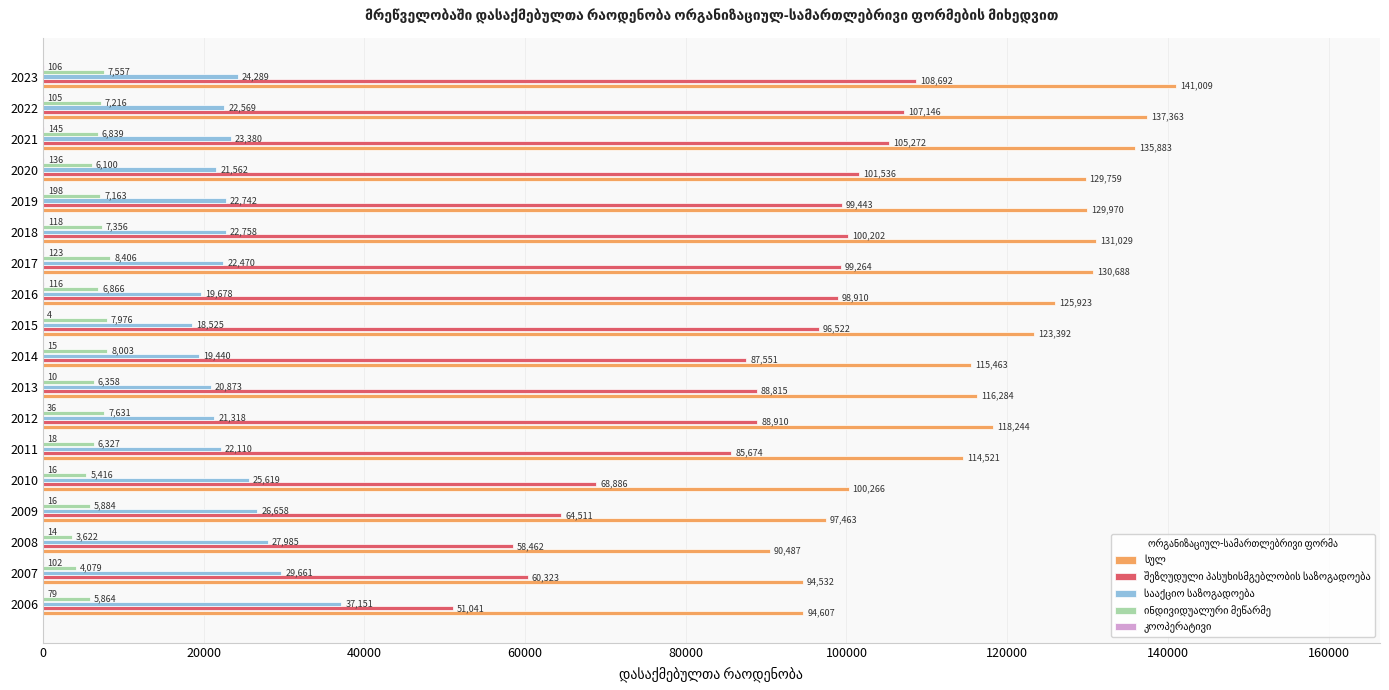

At which category is the sum across all series the highest?

2023